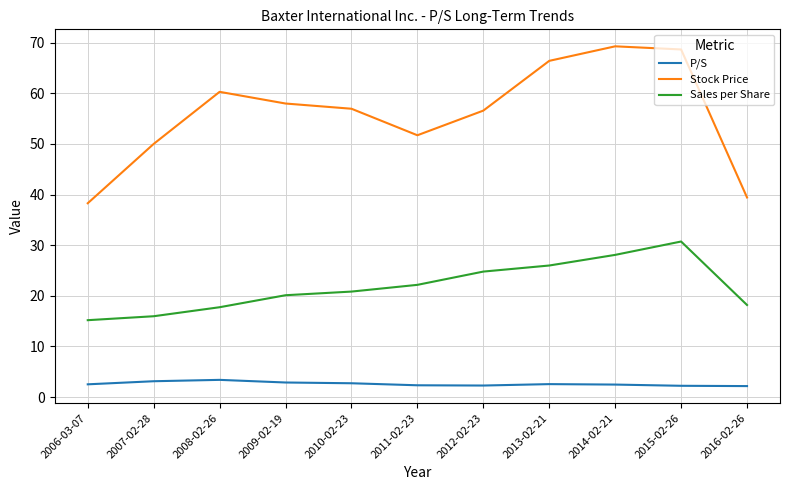

What position from the right is 2015-02-26?

2